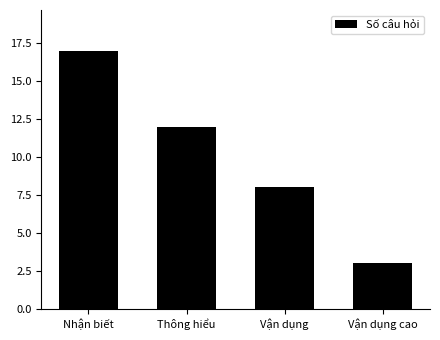

What is the change in value from Nhận biết to Vận dụng cao?

-14